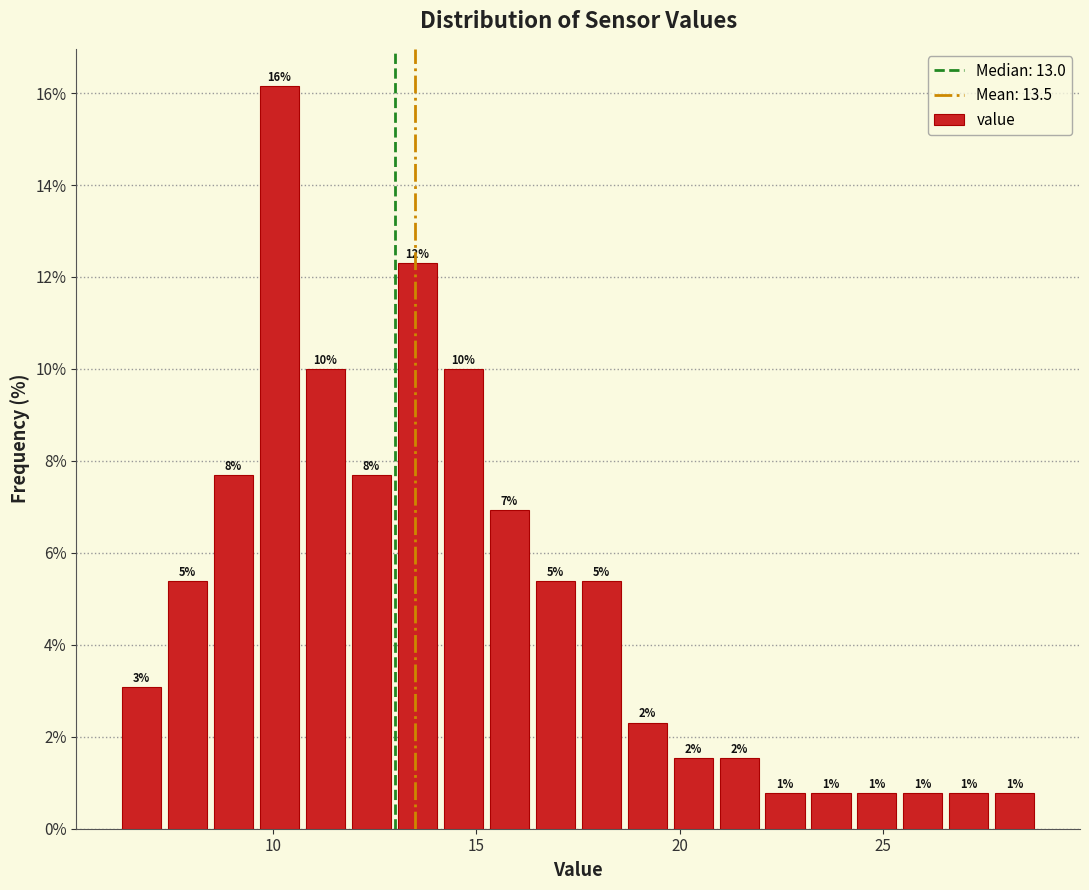

Around what value on the x-axis is the tallest bar? Give the approximate position of its centre, as read against the axis.

10.0